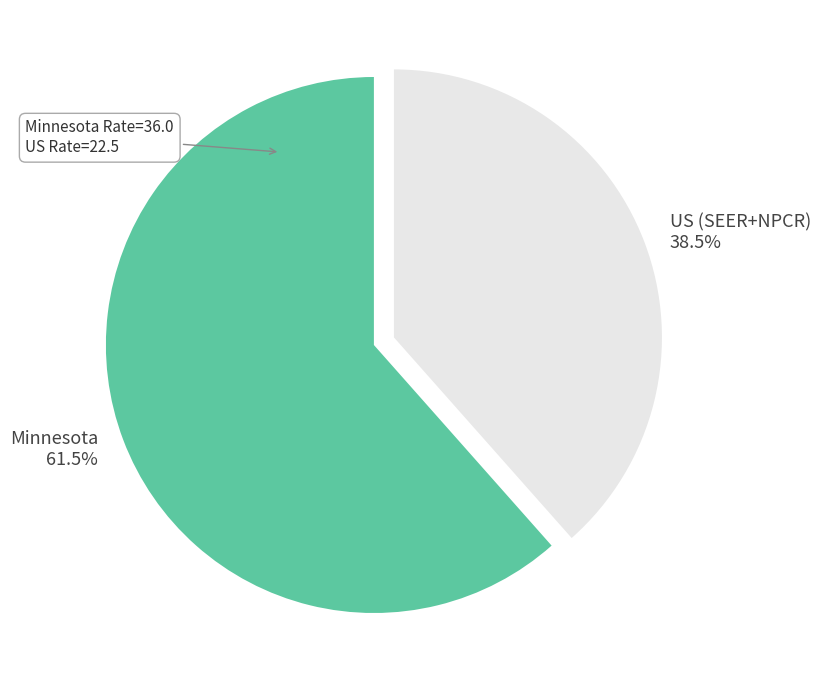

What percentage do US (SEER+NPCR) 38.5% and Minnesota 61.5% together represent?

100.0%